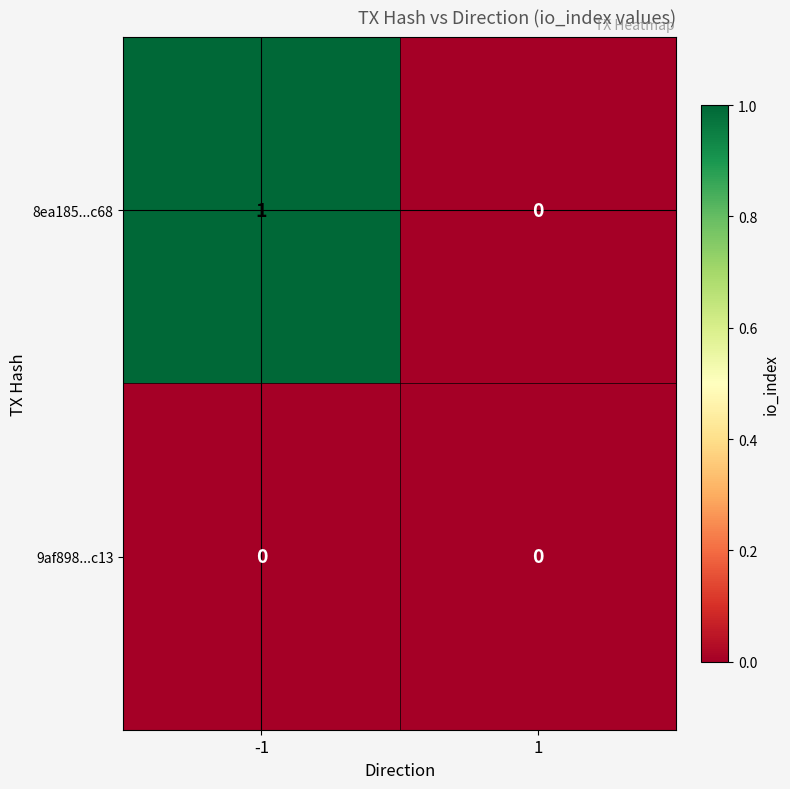

Which series has the largest range (max minus min)?

8ea185...c68